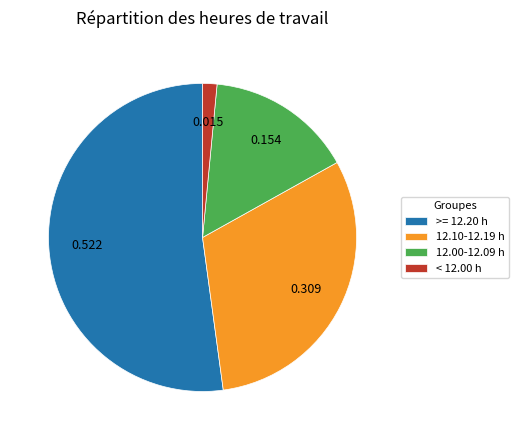

Is the sum of >= 12.20 h and < 12.00 h greater than half?

Yes